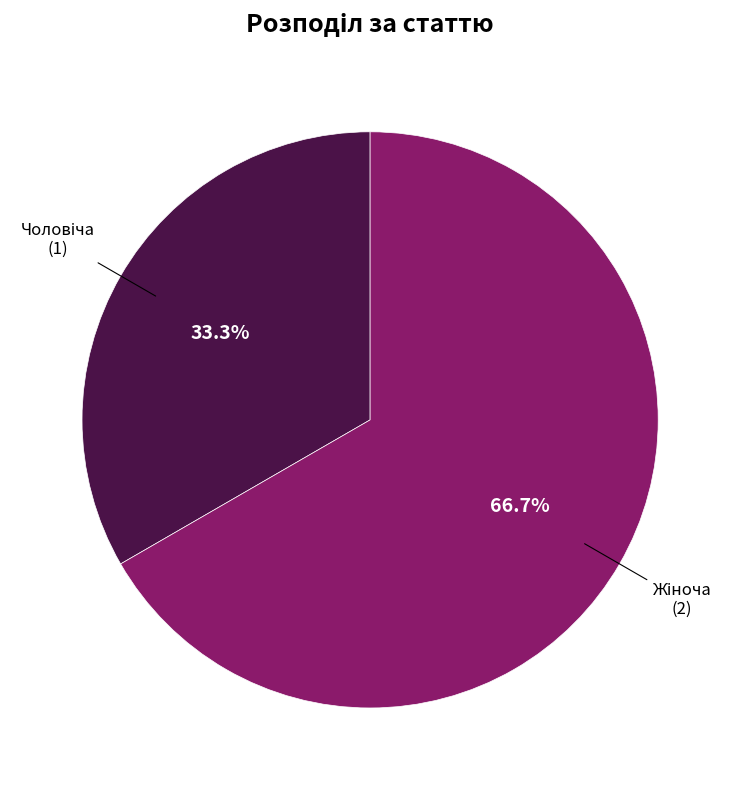

Is there any slice that represents more than half of the pie?

Yes